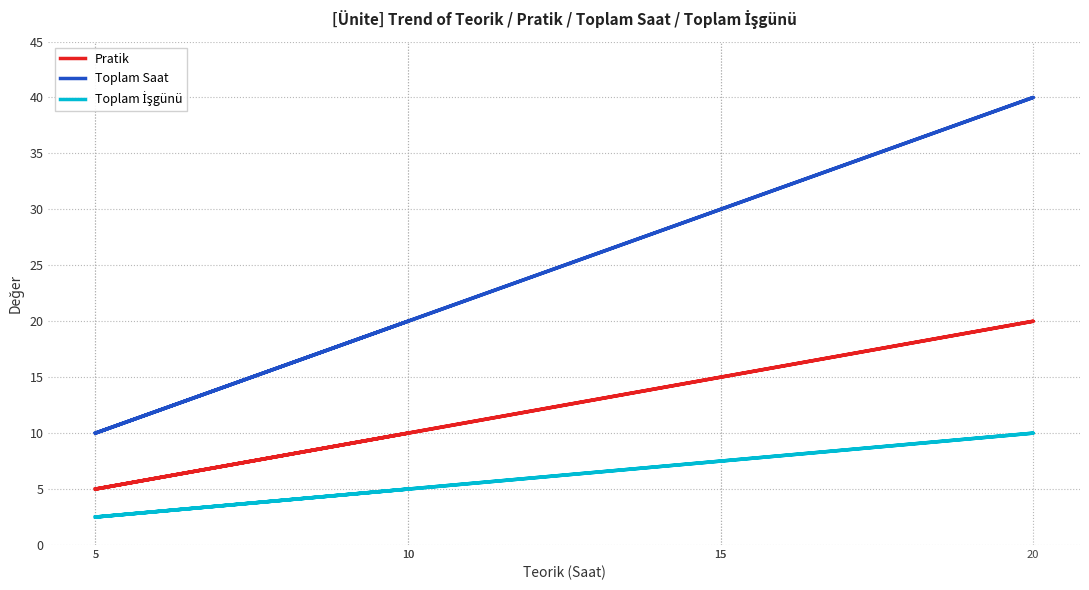

True or false: Toplam Saat and Pratik intersect in this chart.

False